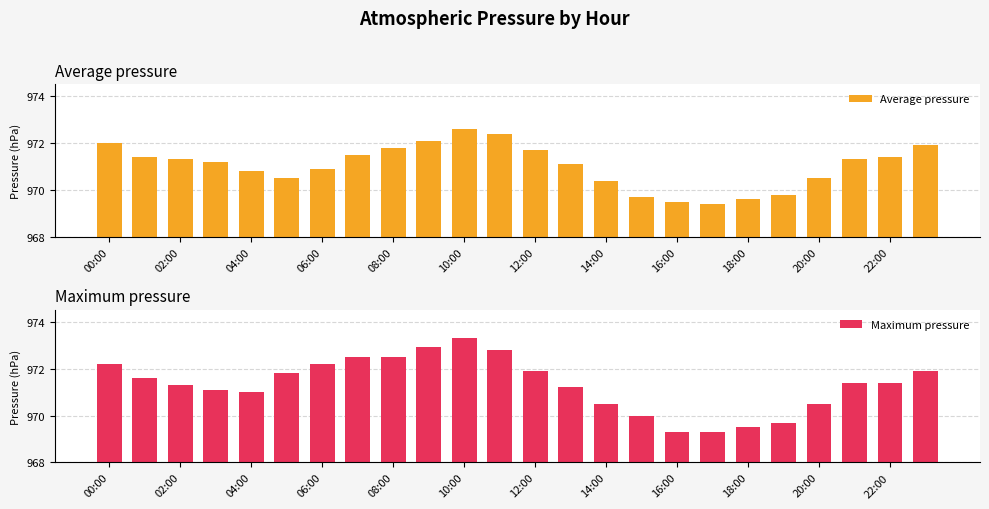

What is the sum of all Average pressure values?

23304.8